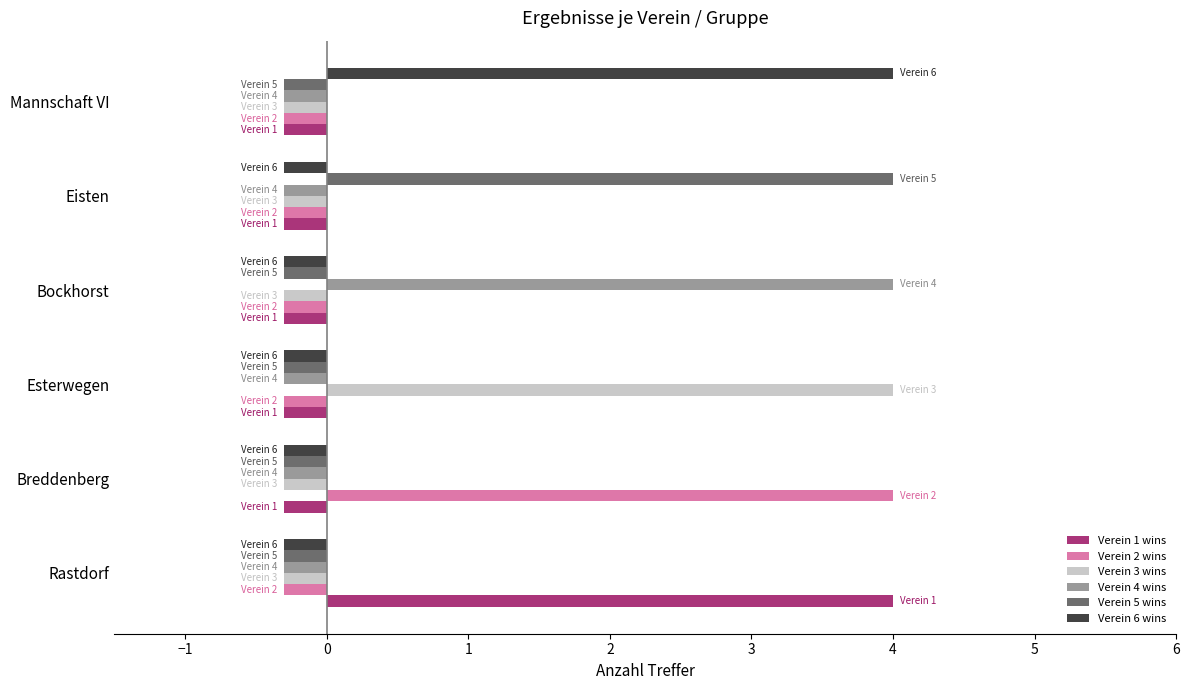

How many values in the Verein 4 wins series exceed 0?

1